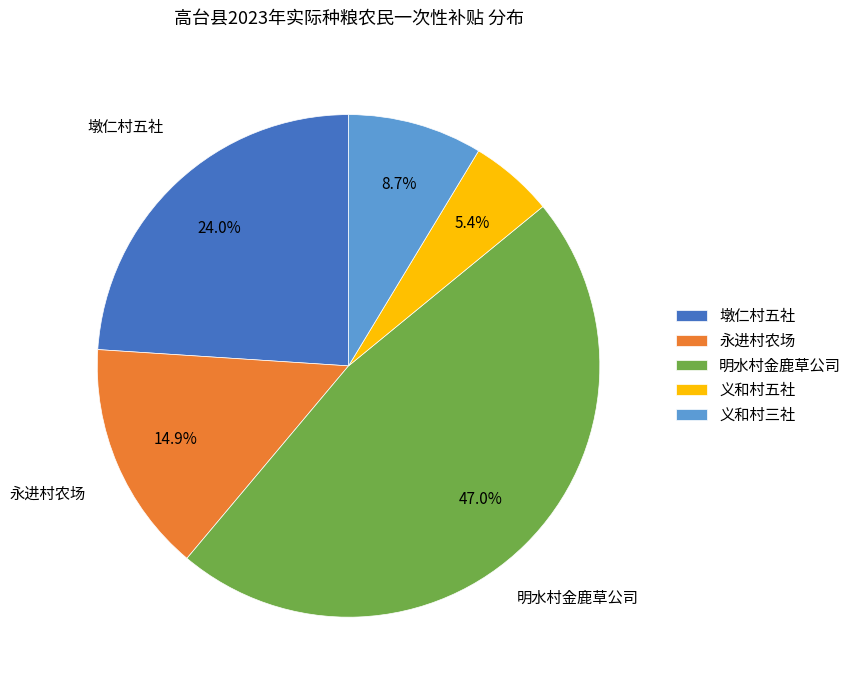

Does any single category account for the majority?

No